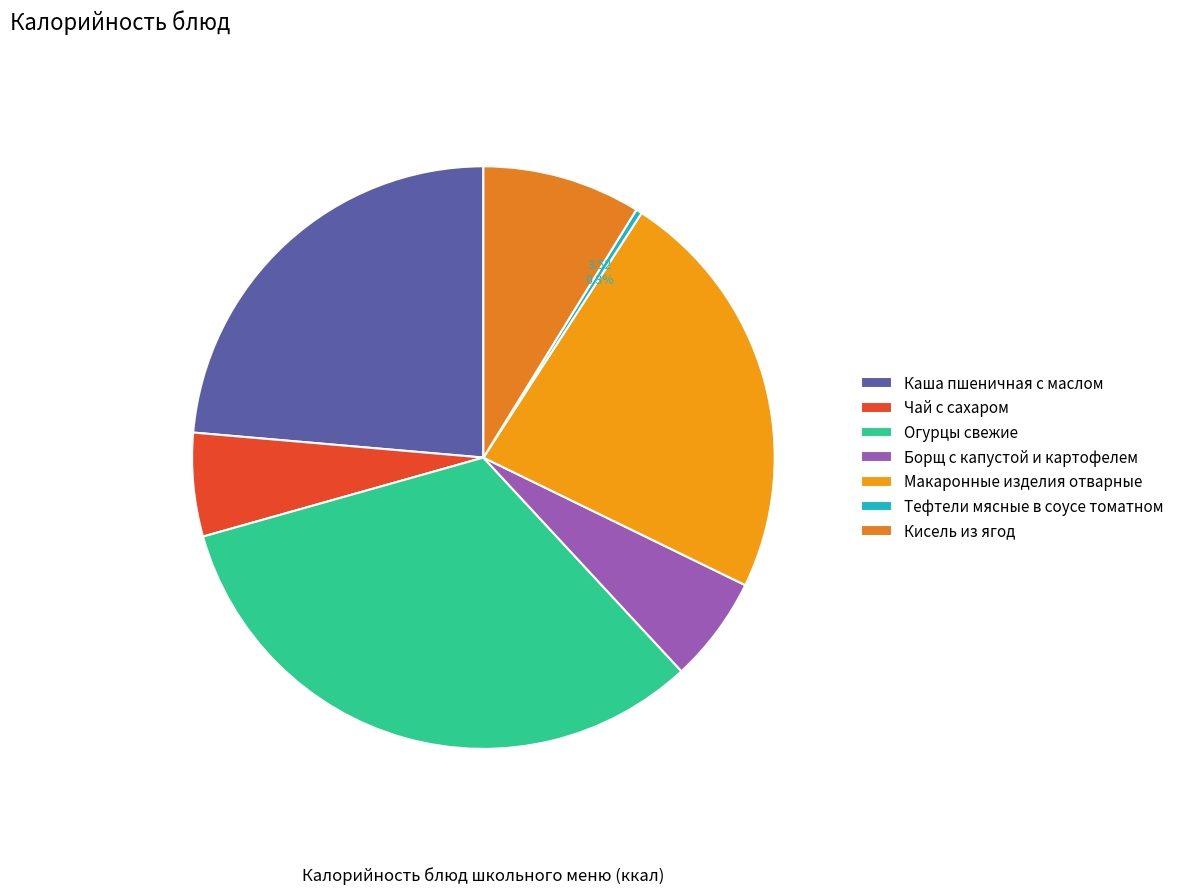

What percentage is the Каша пшеничная с маслом slice, to the nearest percent?

24%